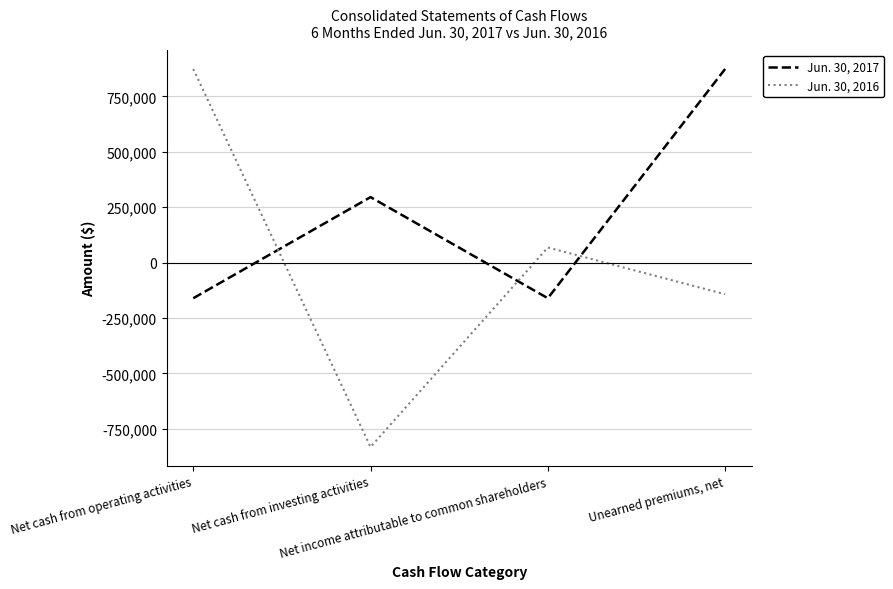

At which category does the chart reach its minimum across all series?

Net cash from investing activities